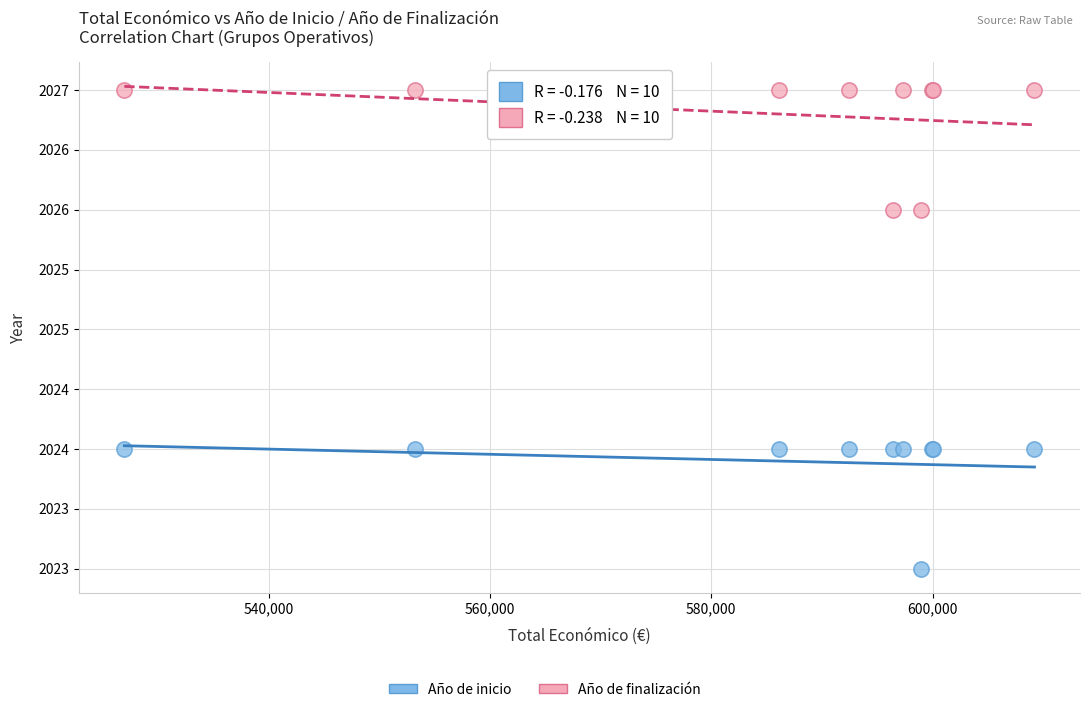

Which series contains the lowest Y value?

Año de inicio